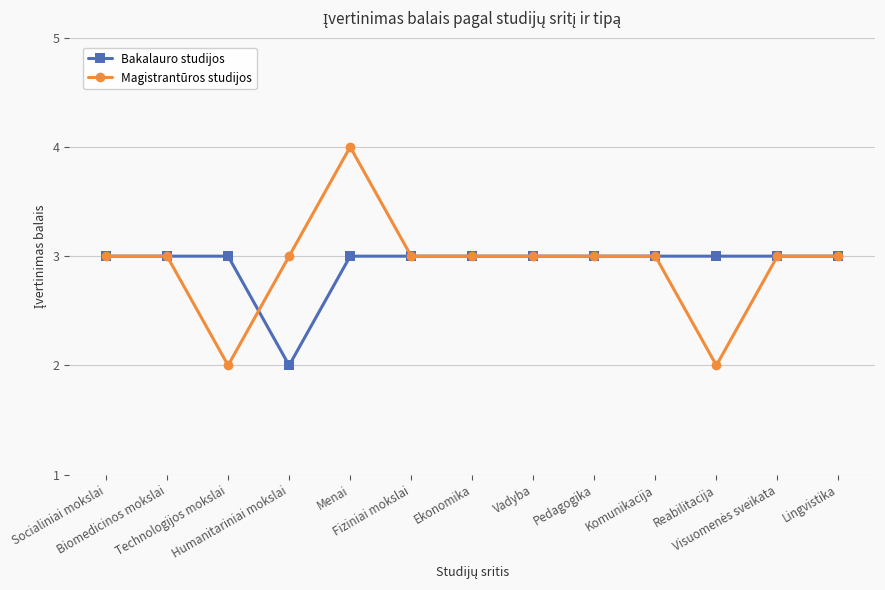

List the series in order of their peak value, lowest first.

Bakalauro studijos, Magistrantūros studijos